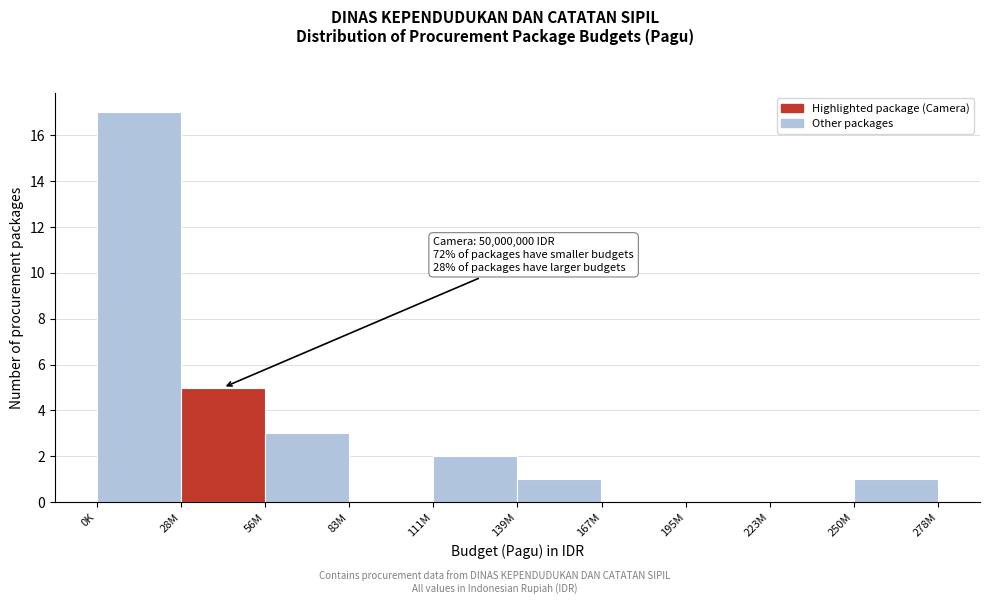

Reading left to right, transcribe all the data shown in this chart.

0K=17	28M=5	56M=3	83M=0	111M=2	139M=1	167M=0	195M=0	223M=0	250M=1